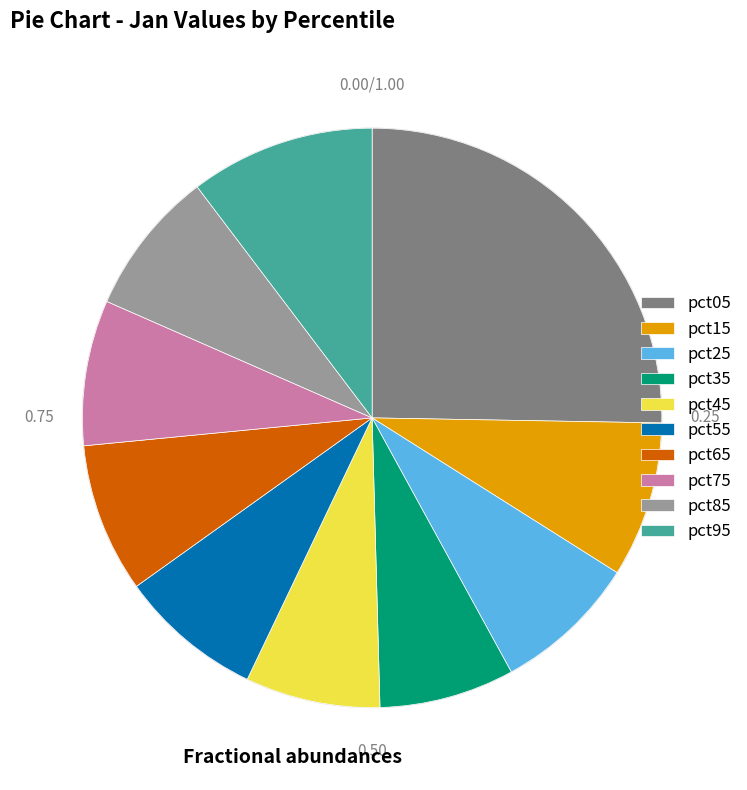

How many slices are in this pie chart?

10